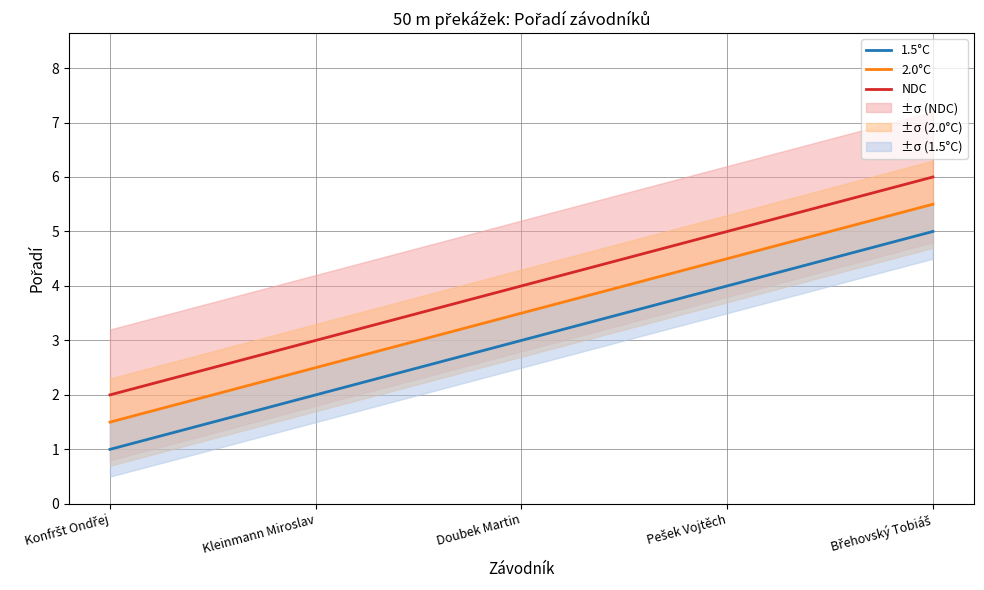

At which label does NDC first exceed 4?

Pešek Vojtěch